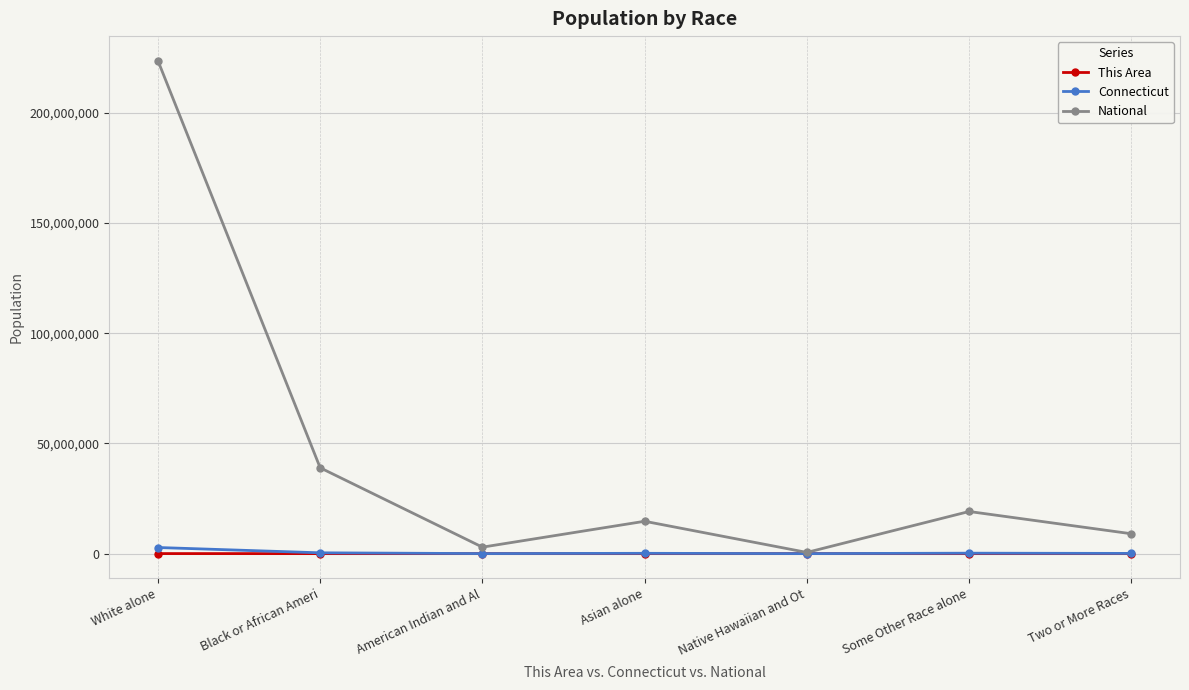

How many distinct data groups are displayed?

3